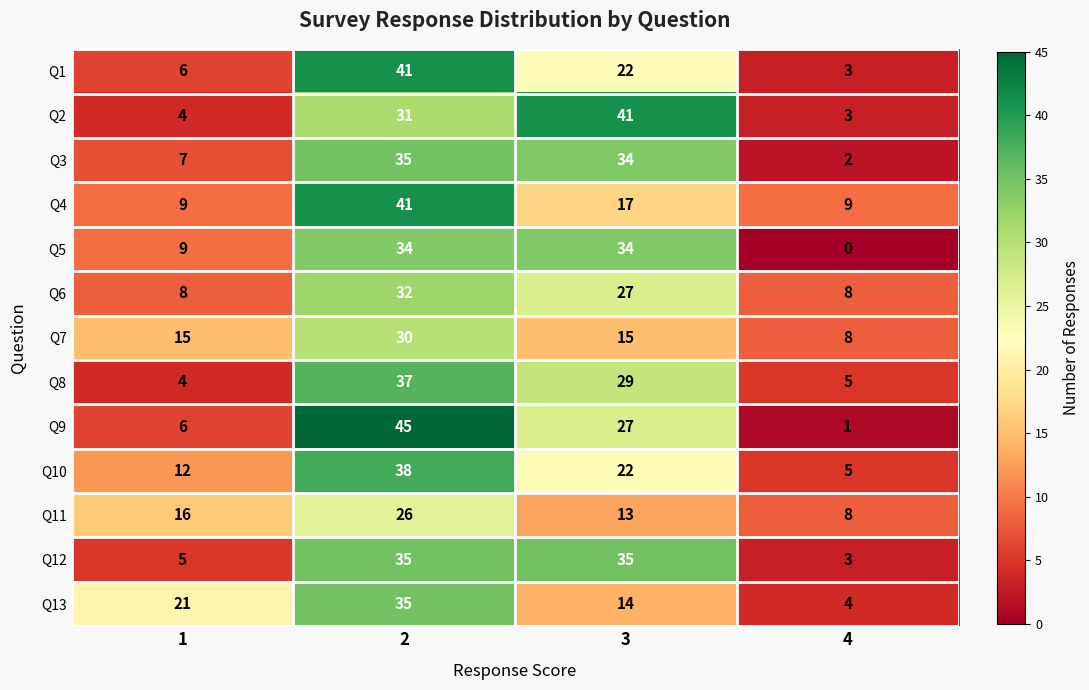

Which category has the lowest value across all series?

4